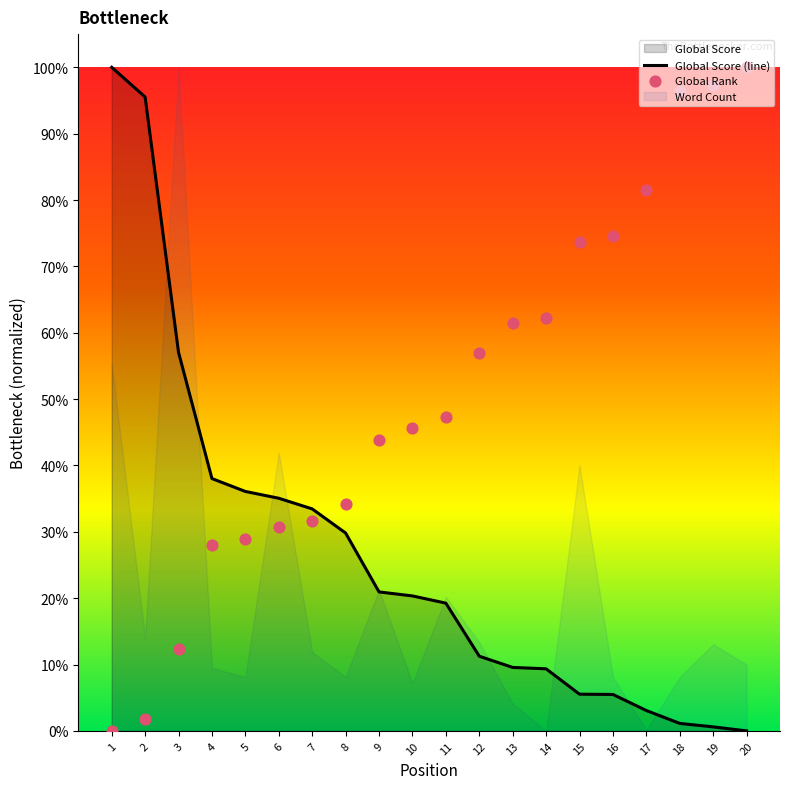

At how many categories does at least one series exceed 0?

20